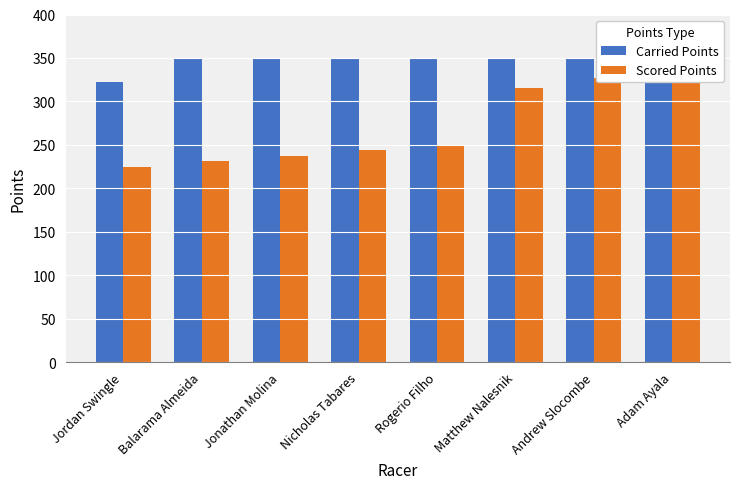

What is the value of the Scored Points bar at the 4th from the left?

243.8